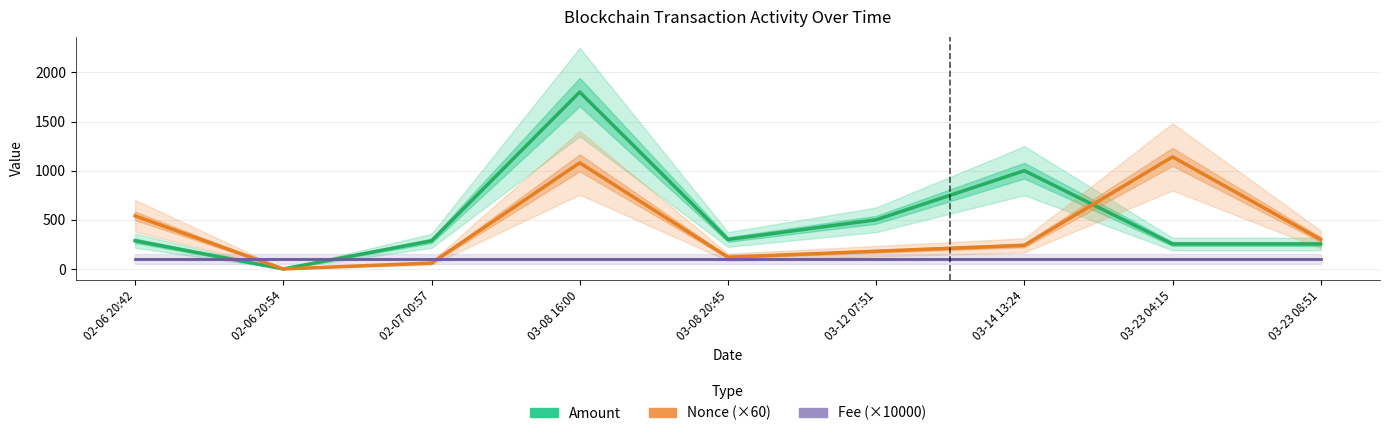

Reading right to left, extract all data points from this chart.

Amount: 03-23 08:51=254.0	03-23 04:15=254.0	03-14 13:24=1000.0	03-12 07:51=500.0	03-08 20:45=300.0	03-08 16:00=1800.0	02-07 00:57=286.0	02-06 20:54=0.0	02-06 20:42=287.0
Nonce (×60): 03-23 08:51=300.0	03-23 04:15=1140.0	03-14 13:24=240.0	03-12 07:51=180.0	03-08 20:45=120.0	03-08 16:00=1080.0	02-07 00:57=60.0	02-06 20:54=0.0	02-06 20:42=540.0
Fee (×10000): 03-23 08:51=101.0	03-23 04:15=101.0	03-14 13:24=101.0	03-12 07:51=101.0	03-08 20:45=101.0	03-08 16:00=101.0	02-07 00:57=101.0	02-06 20:54=101.0	02-06 20:42=101.0